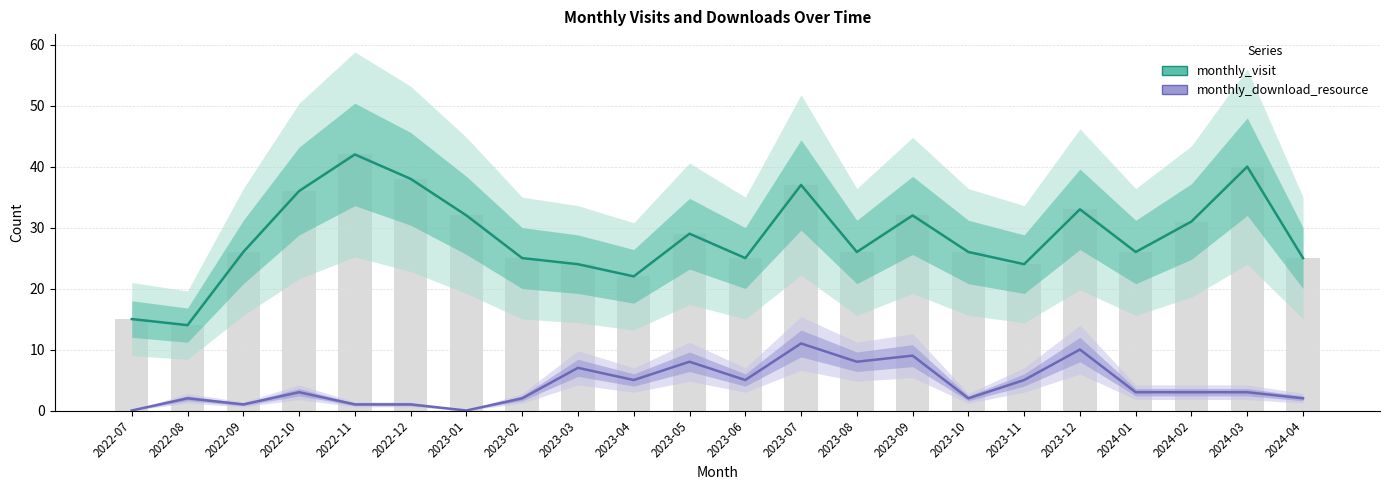

Reading left to right, transcribe all the data shown in this chart.

monthly_visit: 2022-07=15	2022-08=14	2022-09=26	2022-10=36	2022-11=42	2022-12=38	2023-01=32	2023-02=25	2023-03=24	2023-04=22	2023-05=29	2023-06=25	2023-07=37	2023-08=26	2023-09=32	2023-10=26	2023-11=24	2023-12=33	2024-01=26	2024-02=31	2024-03=40	2024-04=25
monthly_download_resource: 2022-07=0	2022-08=2	2022-09=1	2022-10=3	2022-11=1	2022-12=1	2023-01=0	2023-02=2	2023-03=7	2023-04=5	2023-05=8	2023-06=5	2023-07=11	2023-08=8	2023-09=9	2023-10=2	2023-11=5	2023-12=10	2024-01=3	2024-02=3	2024-03=3	2024-04=2